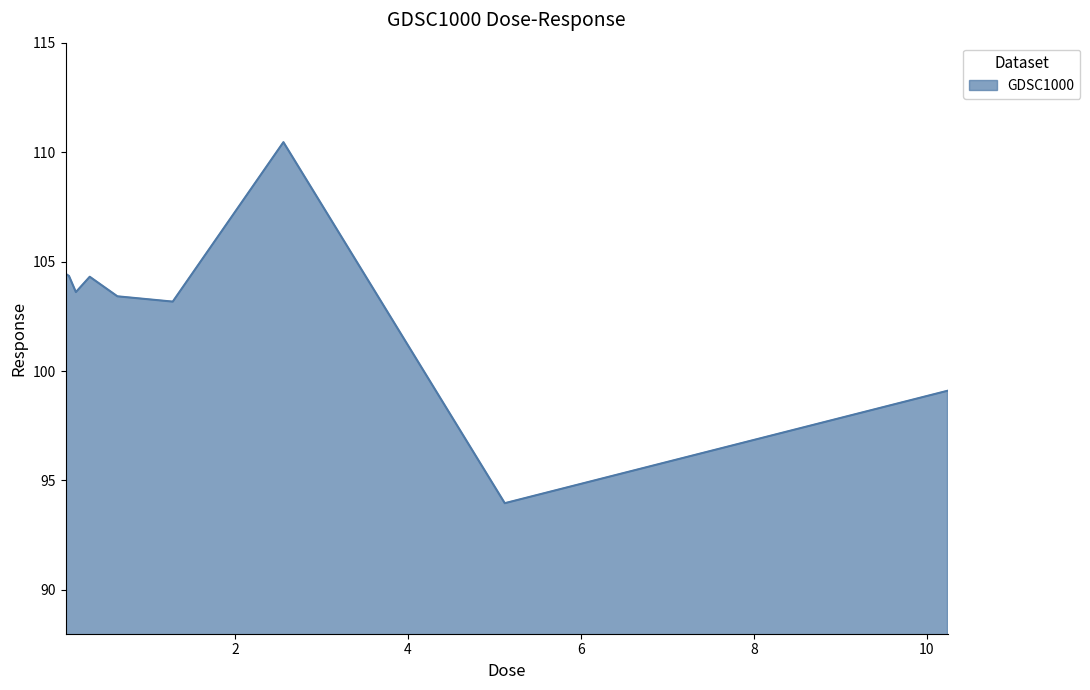

What is the difference between the maximum and minimum values?

16.5